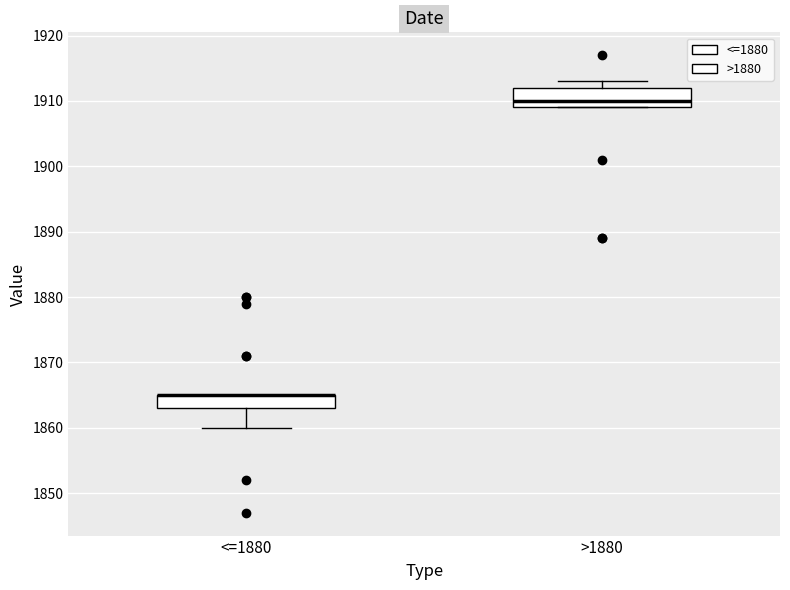

Reading left to right, transcribe this box plot: for each box, give where its median line is, the range the box spans, and where its two whiskers end, as read against the y-axis. The values are not printed on the chart, so give them approximately, as read against the axis.

<=1880: median 1865 (drawn on the box's upper edge), box 1863 to 1865, whiskers 1860 to 1865
>1880: median 1910, box 1909 to 1912, whiskers 1909 to 1913